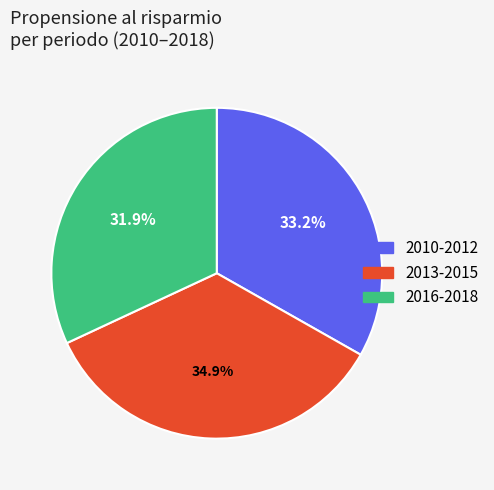

Does any single category account for the majority?

No